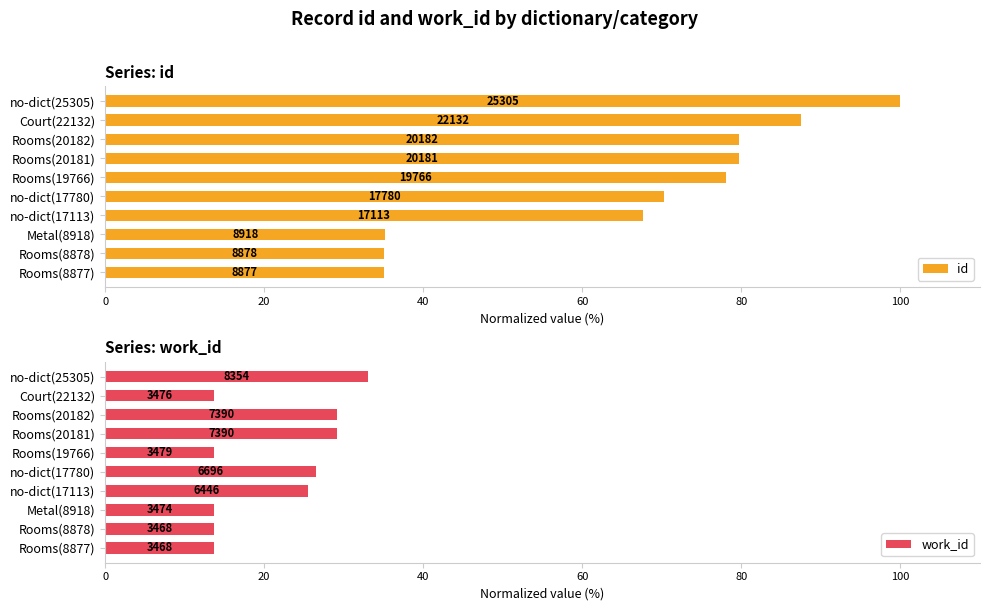

How many groups of bars are there?

10